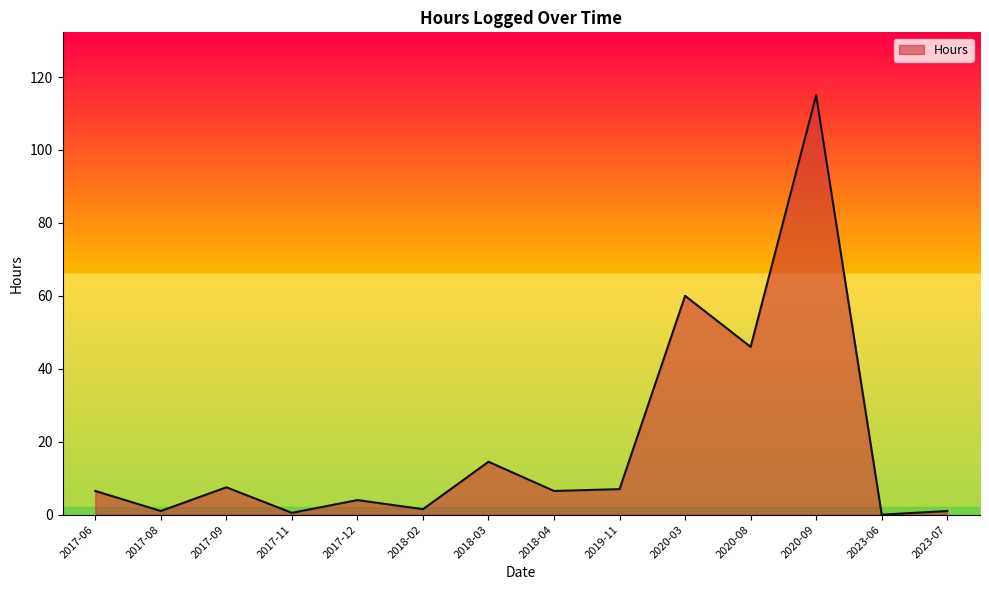

What is the ratio of the value at 2018-04 to the value at 2020-09?

0.1